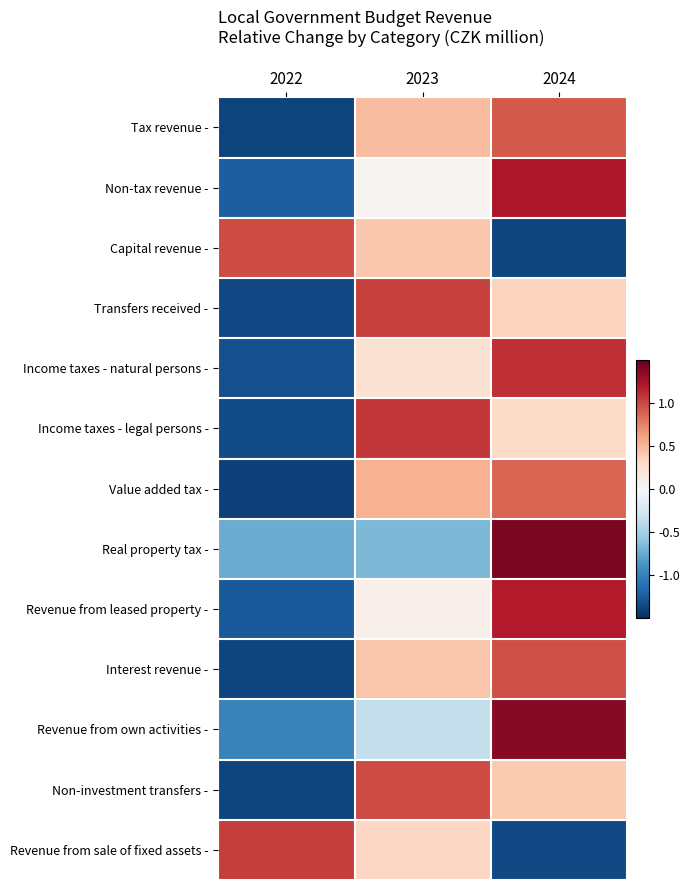

Rank the series at 2023 from lowest to highest value.

Real property tax -, Revenue from own activities -, Non-tax revenue -, Revenue from leased property -, Income taxes - natural persons -, Revenue from sale of fixed assets -, Capital revenue -, Interest revenue -, Tax revenue -, Value added tax -, Non-investment transfers -, Transfers received -, Income taxes - legal persons -